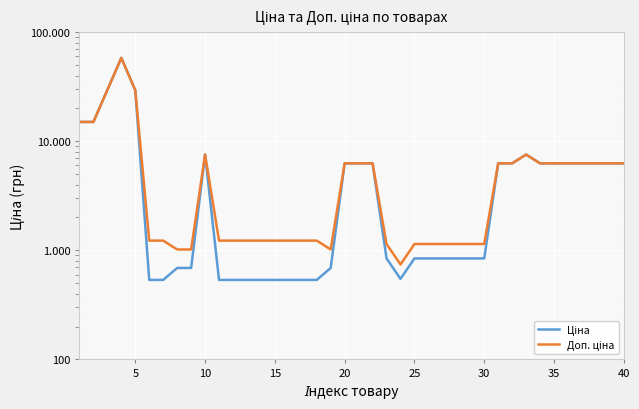

True or false: Ціна and Доп. ціна cross at least once.

False